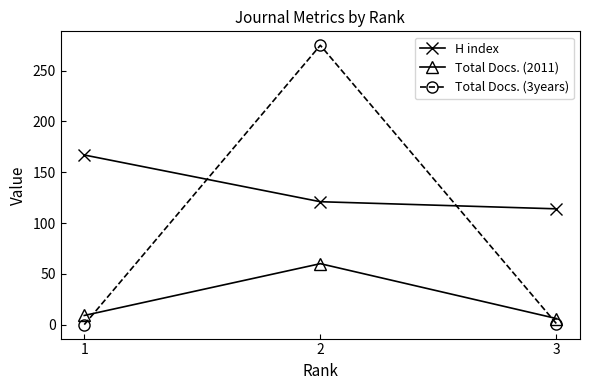

What is the average value of the Total Docs. (2011) series?

25